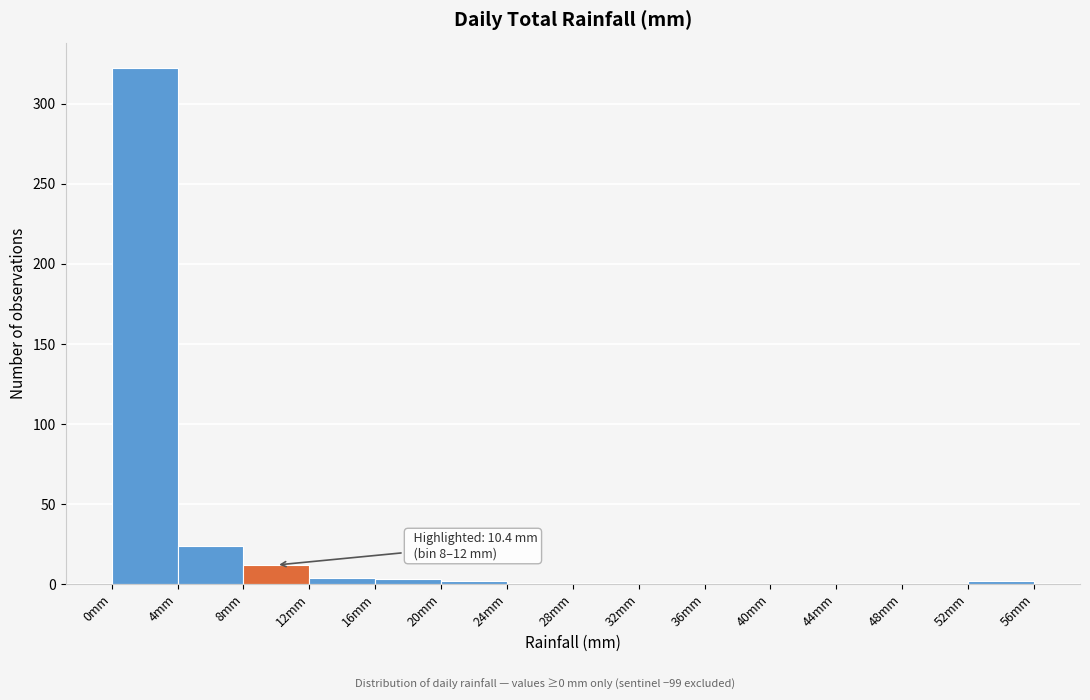

Which range on the x-axis has the tallest bar?

0 to 4